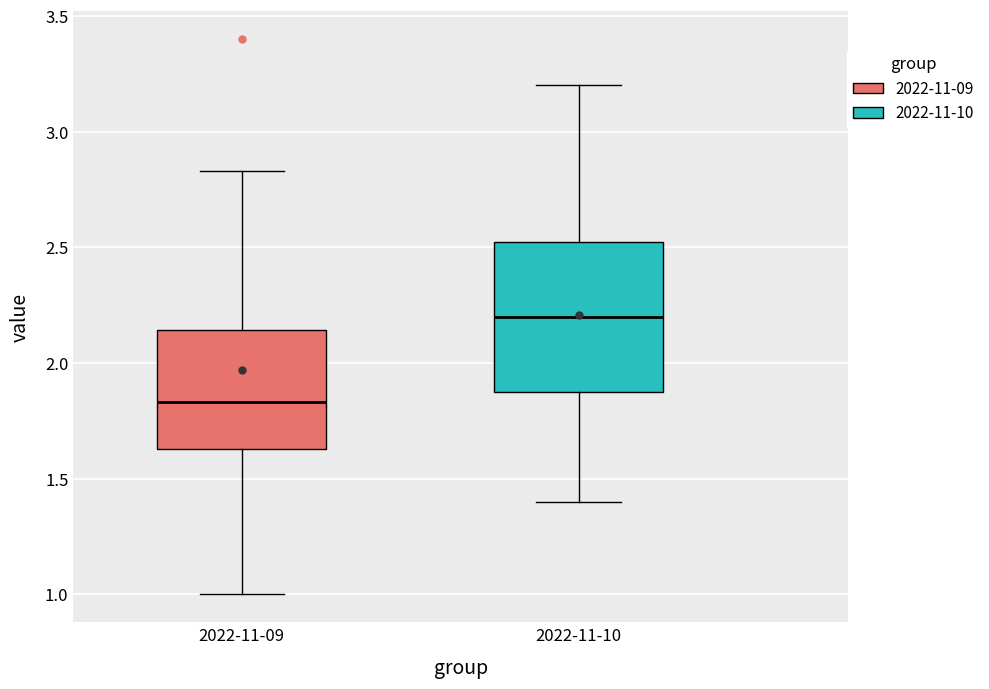

Where does the lower whisker of the box for 2022-11-10 end on the y-axis? The values are not printed on the chart, so give them approximately, as read against the axis.

1.40